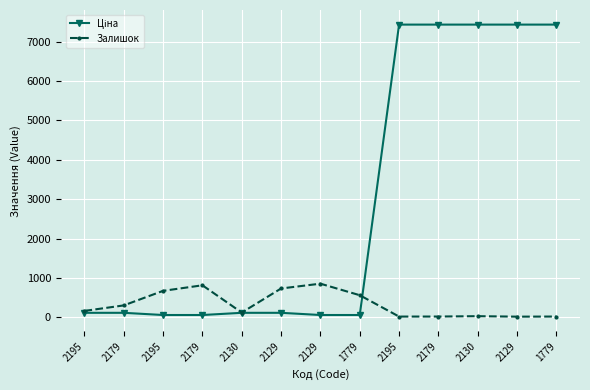

Rank the series by their average value, from lowest to highest.

Залишок, Ціна